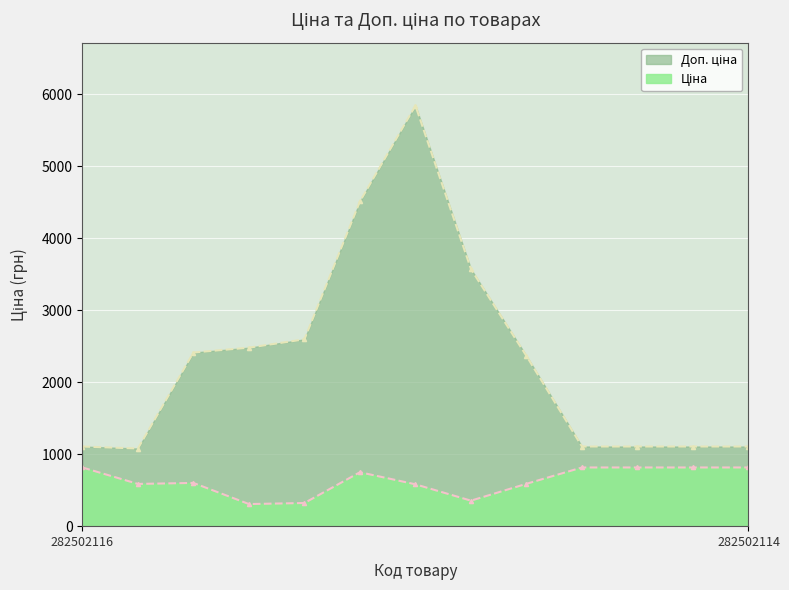

What is the sum of all Доп. ціна values?

30420.7